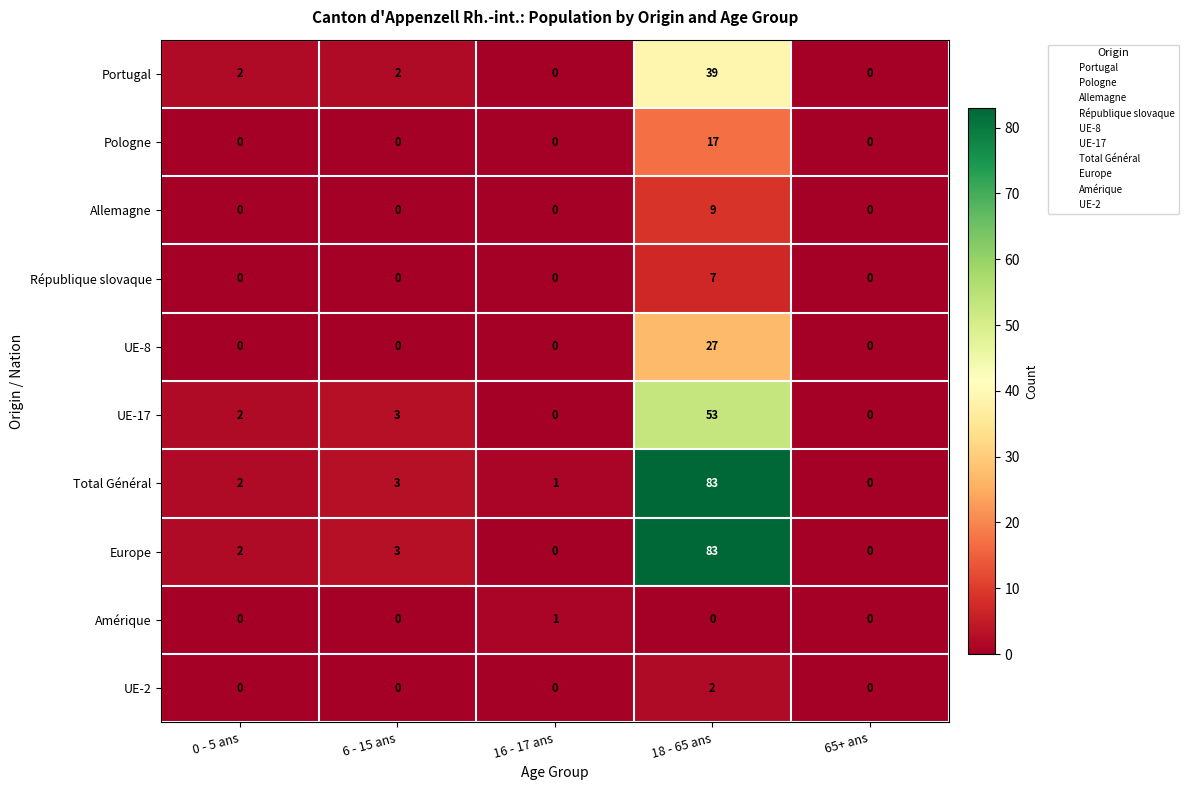

What is the greatest value displayed?

83